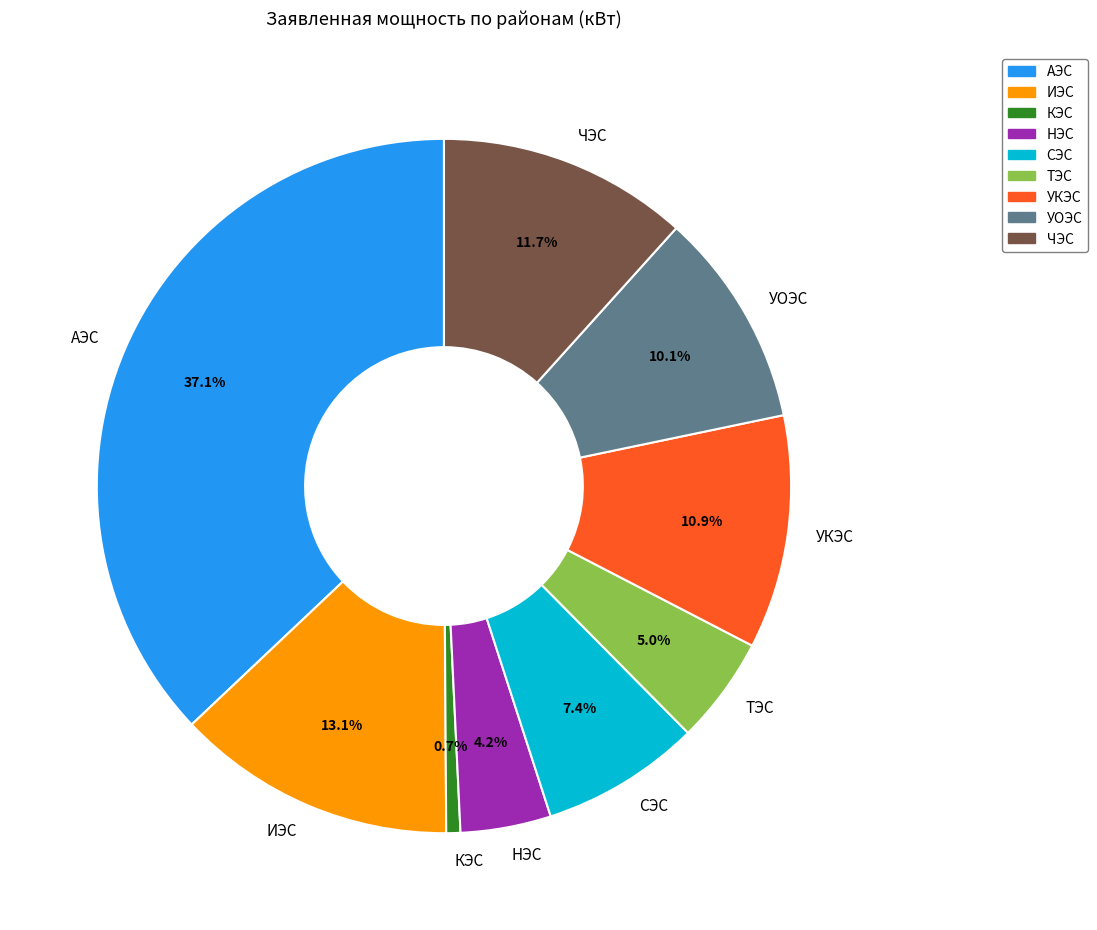

What is the largest slice in the pie chart?

АЭС